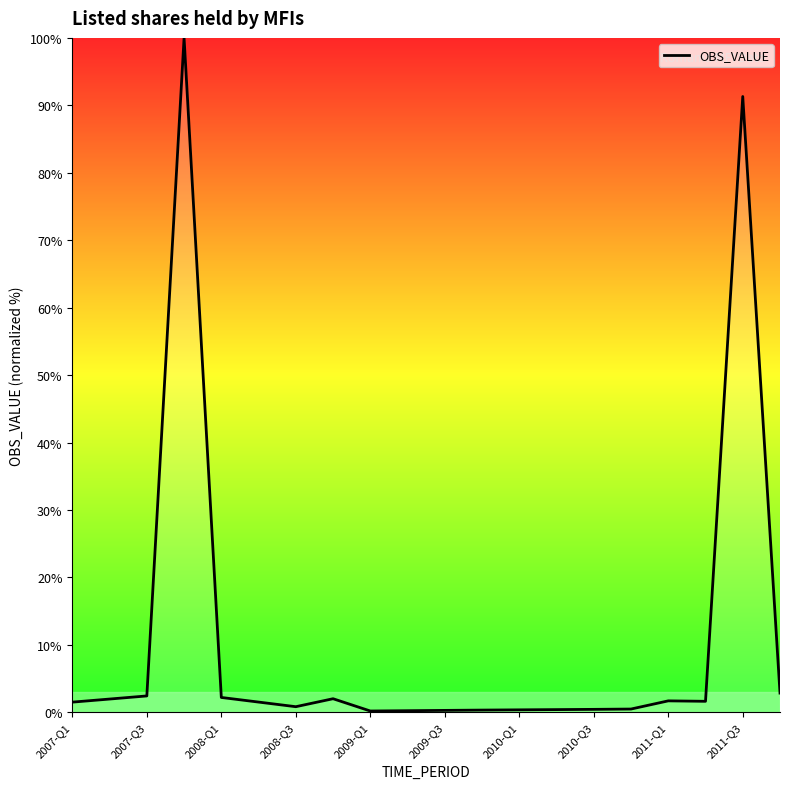

What is the difference between the maximum and minimum values?

99.8